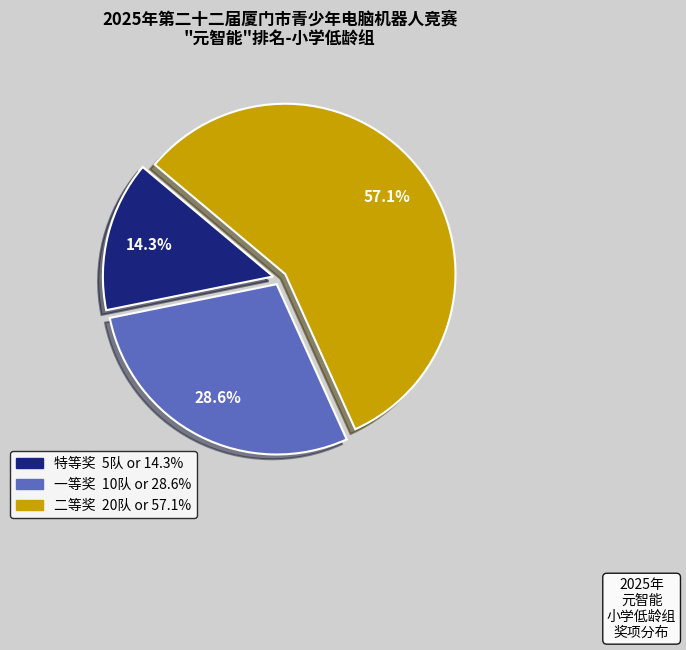

Does 特等奖 represent more than half of the total?

No